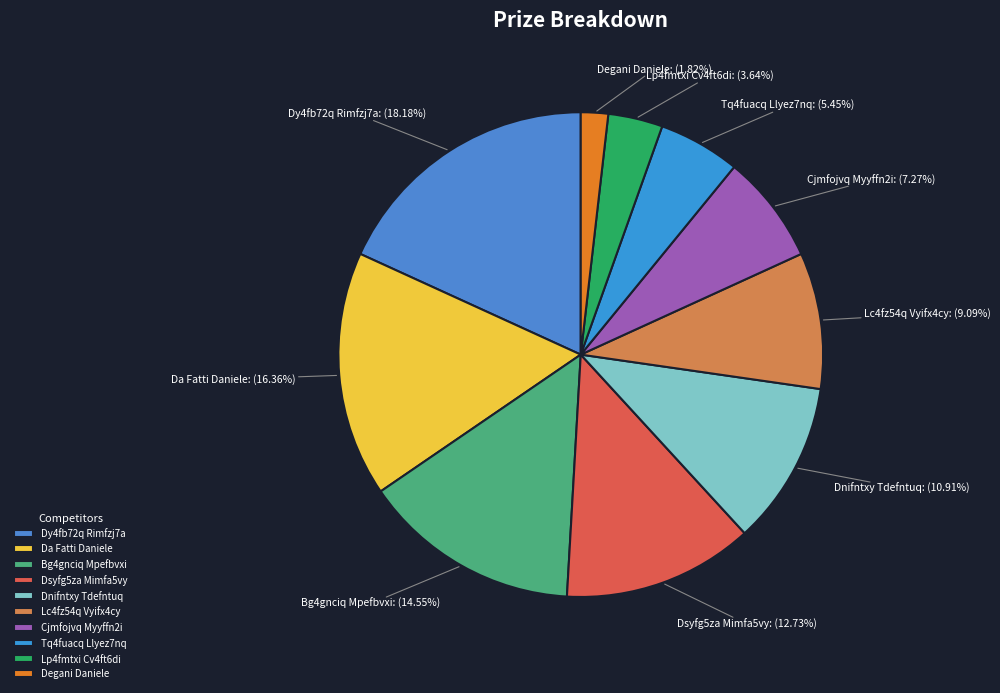

What percentage is NOT represented by Degani Daniele?

98.2%